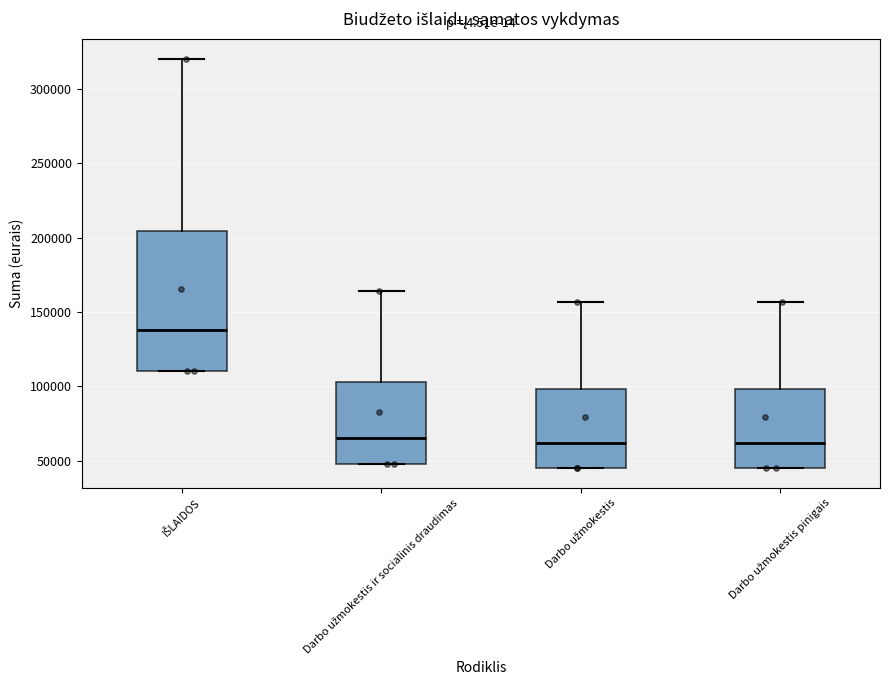

Reading left to right, transcribe this box plot: for each box, give where its median line is, the range the box spans, and where its two whiskers end, as read against the y-axis. The values are not printed on the chart, so give them approximately, as read against the axis.

IŠLAIDOS: median 140000, box 110000 to 205000, whiskers 110000 to 320000
Darbo užmokestis ir socialinis draudimas: median 65000, box 50000 to 105000, whiskers 50000 to 165000
Darbo užmokestis: median 60000, box 45000 to 100000, whiskers 45000 to 155000
Darbo užmokestis pinigais: median 60000, box 45000 to 100000, whiskers 45000 to 155000